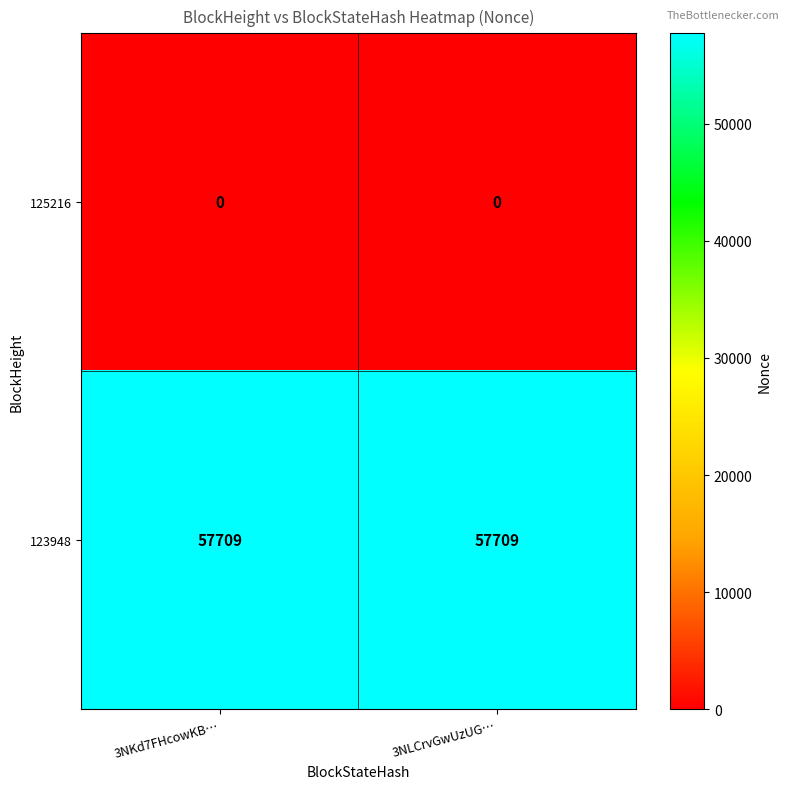

Is it true that 123948 equals 57709 at 3NKd7FHcowKB…?

True